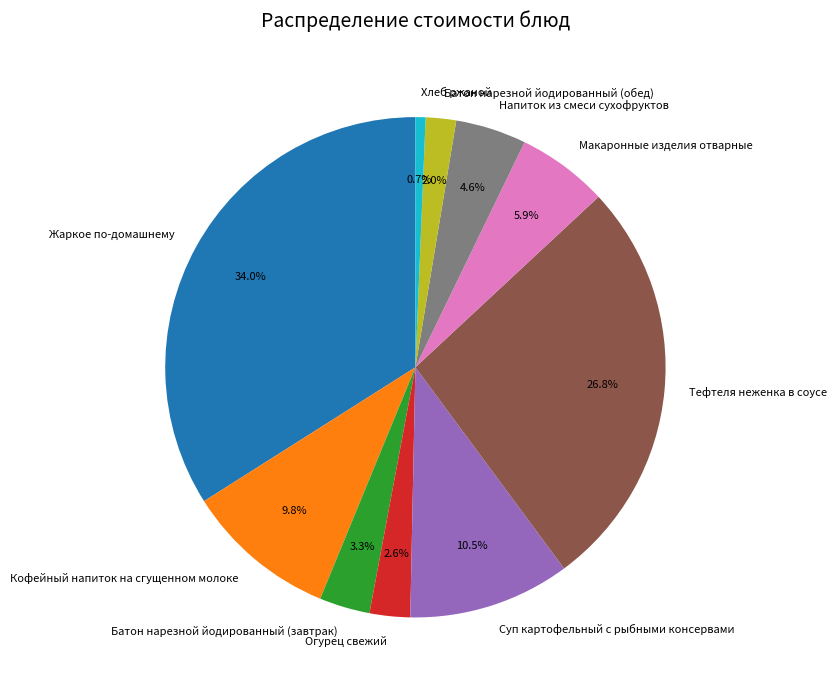

Which slice is the largest?

Жаркое по-домашнему